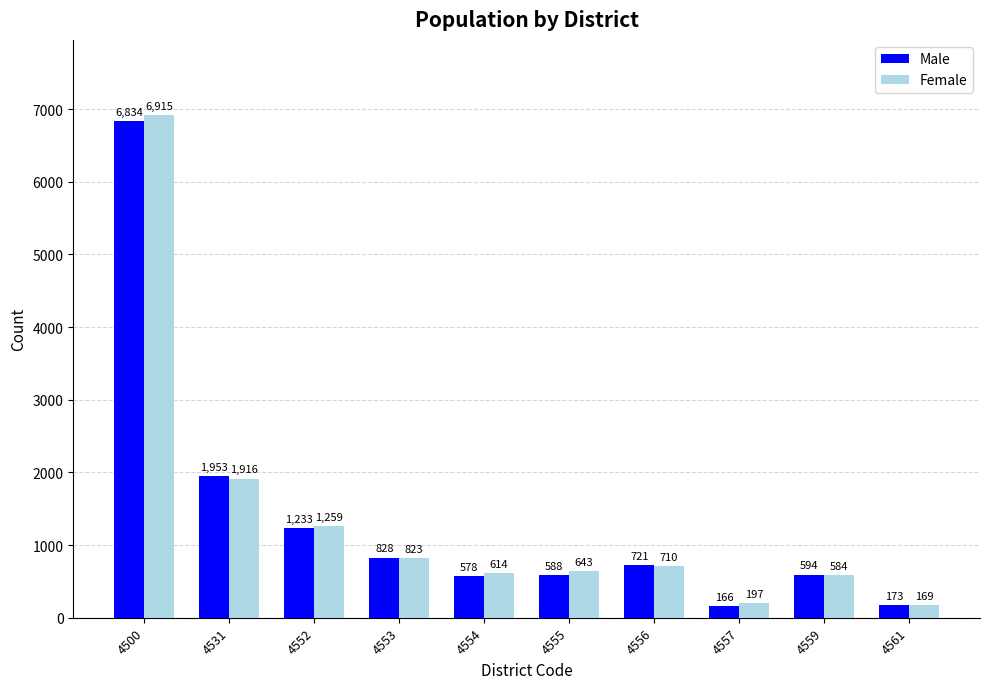

What is the highest value of the Male series?

6834